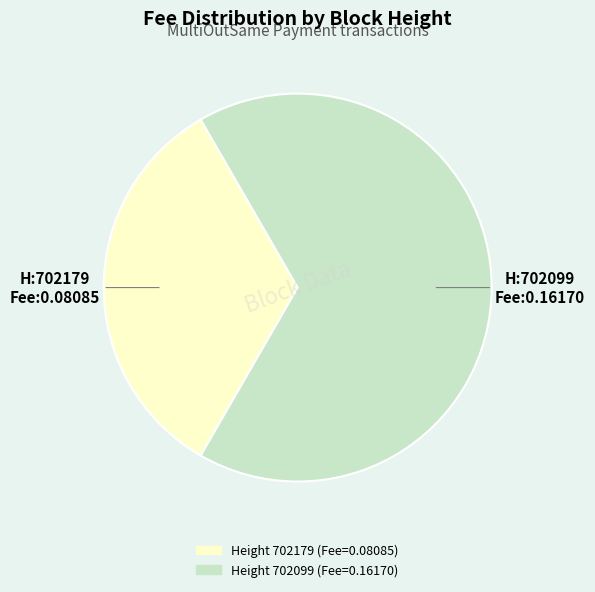

How many slices are in this pie chart?

2